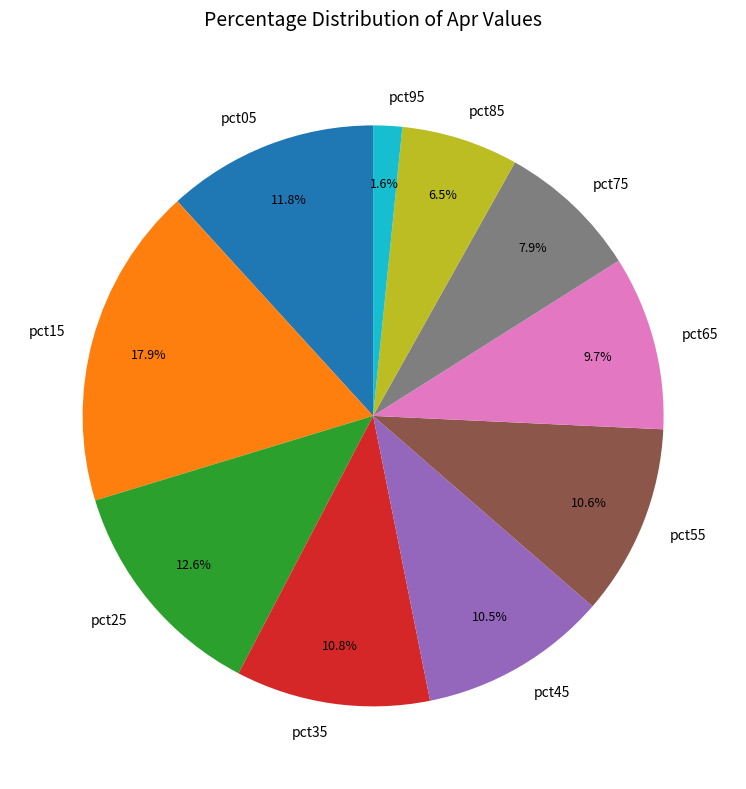

Which slice is the largest?

pct15